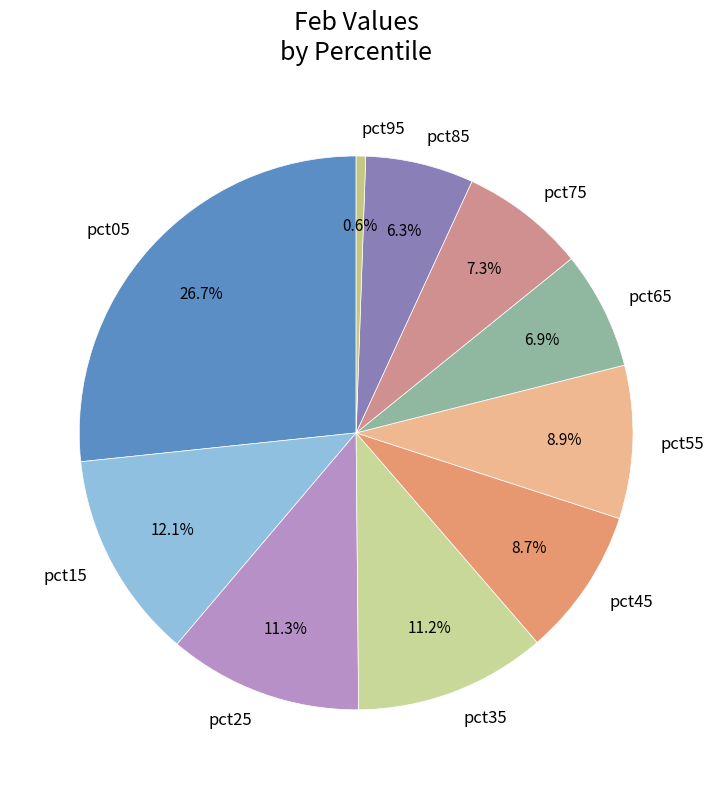

What is the total percentage of pct15 and pct35?

23.3%